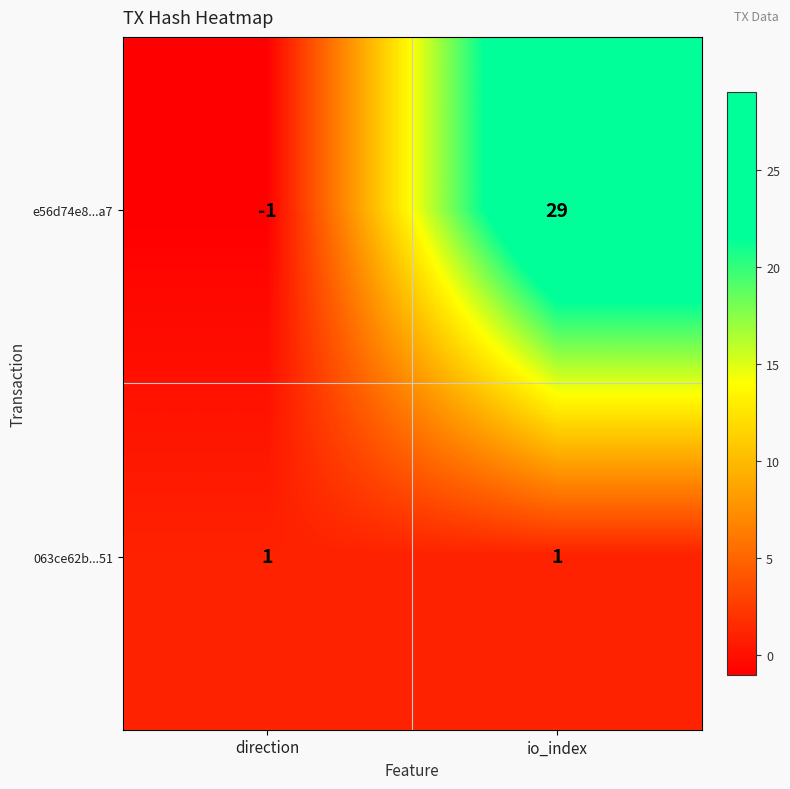

What is the difference between the maximum and minimum values in the e56d74e8...a7 series?

30